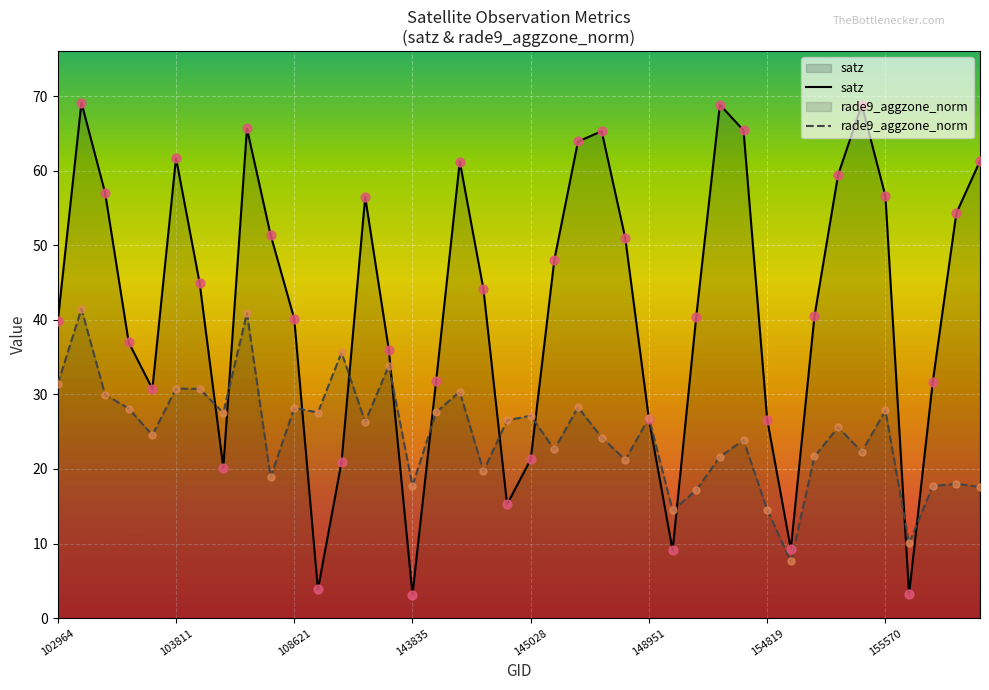

Which series reaches the maximum Y coordinate?

satz